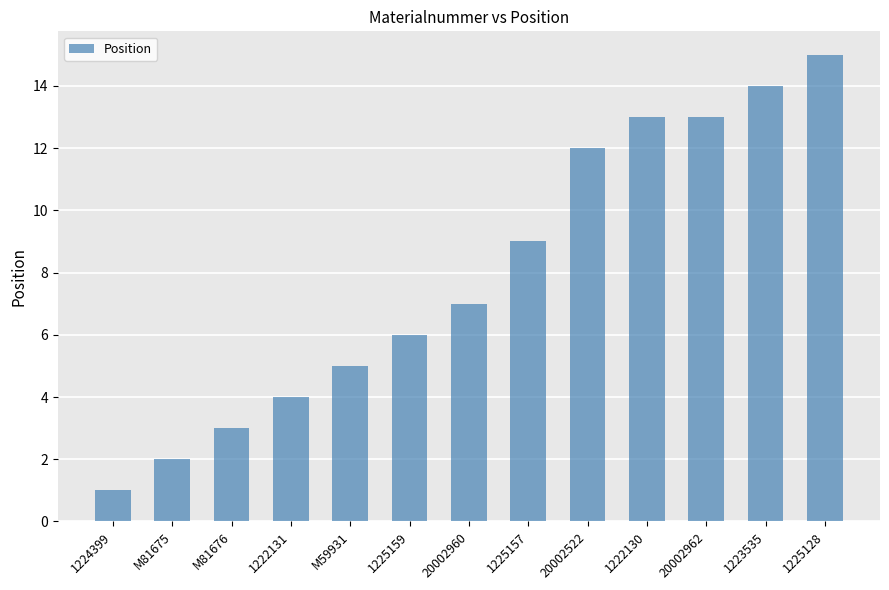

What value does the data have at 20002960, to the nearest 10?

10